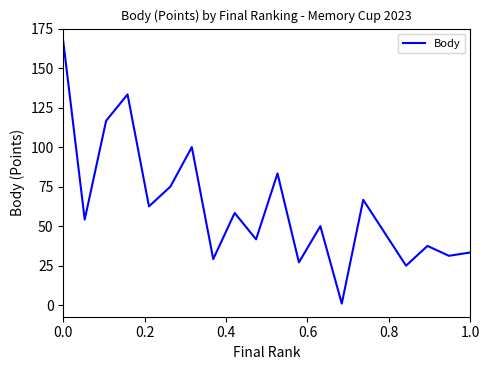

Count the number of categories in the chart.

20